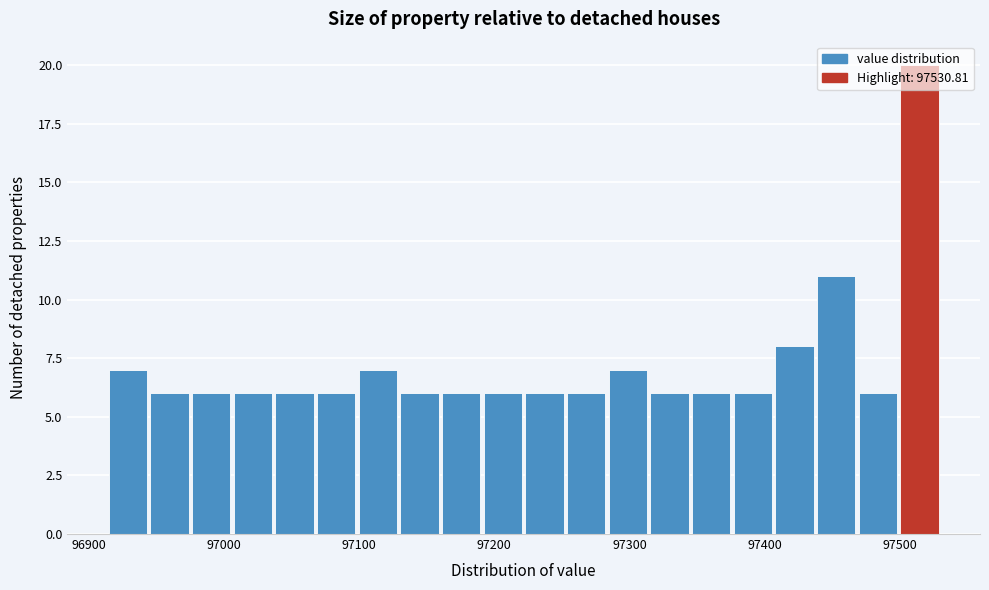

Around what value on the x-axis is the tallest bar? Give the approximate position of its centre, as read against the axis.

97510